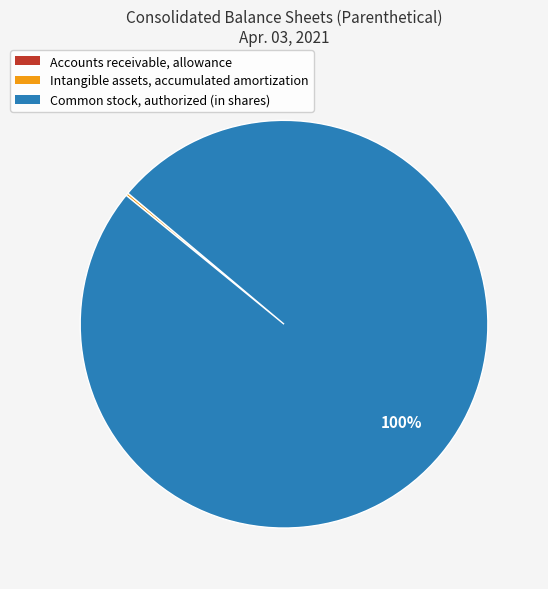

True or false: Common stock, authorized (in shares) accounts for 100% of the total.

True